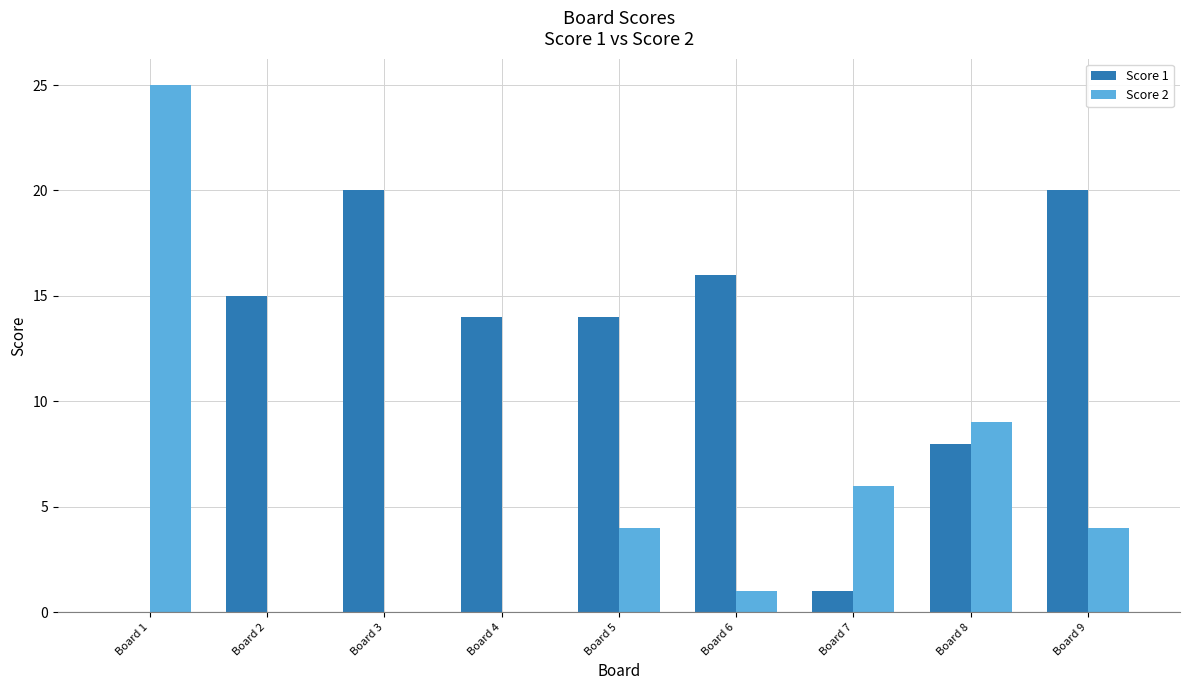

Are the bars horizontal?

No